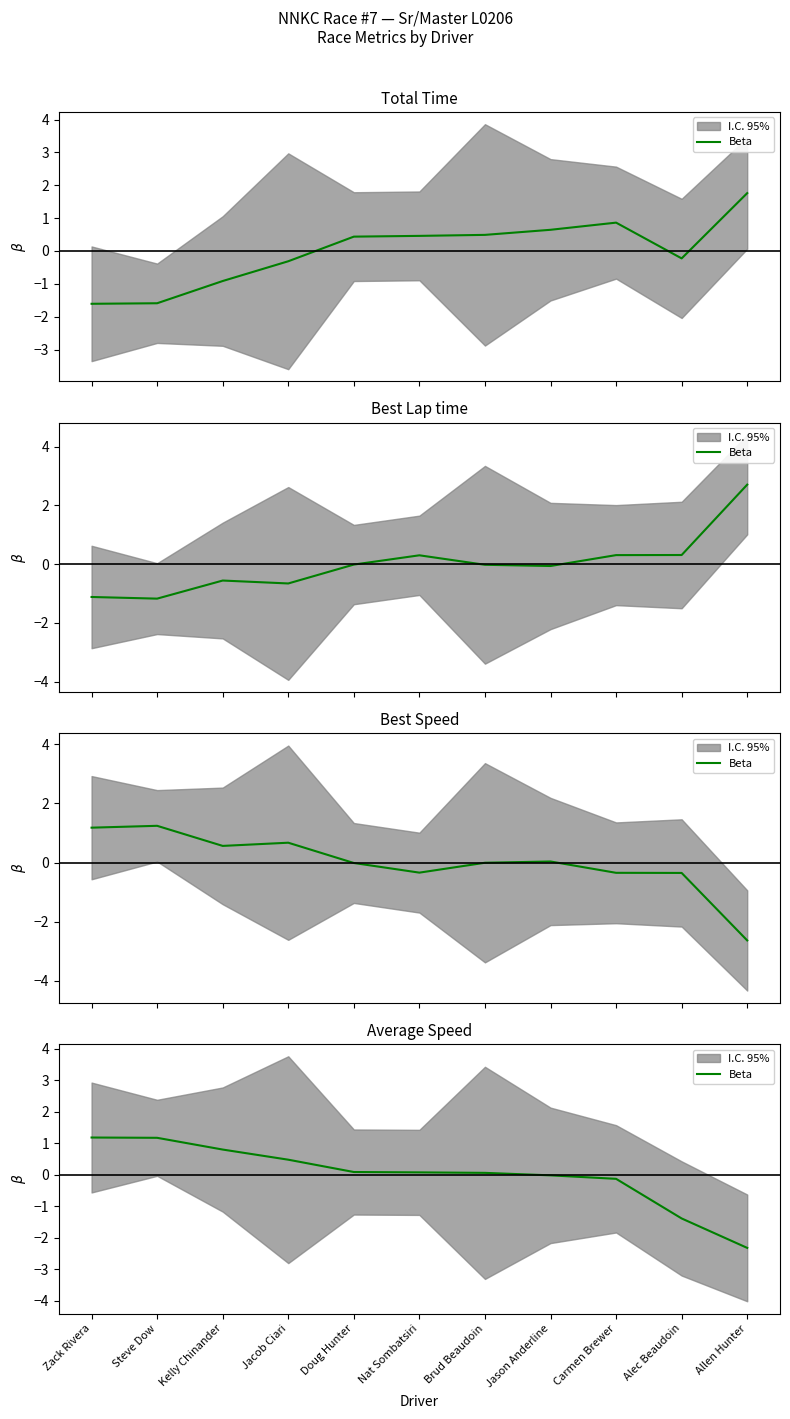

Read the value at Carmen Brewer.

-0.1